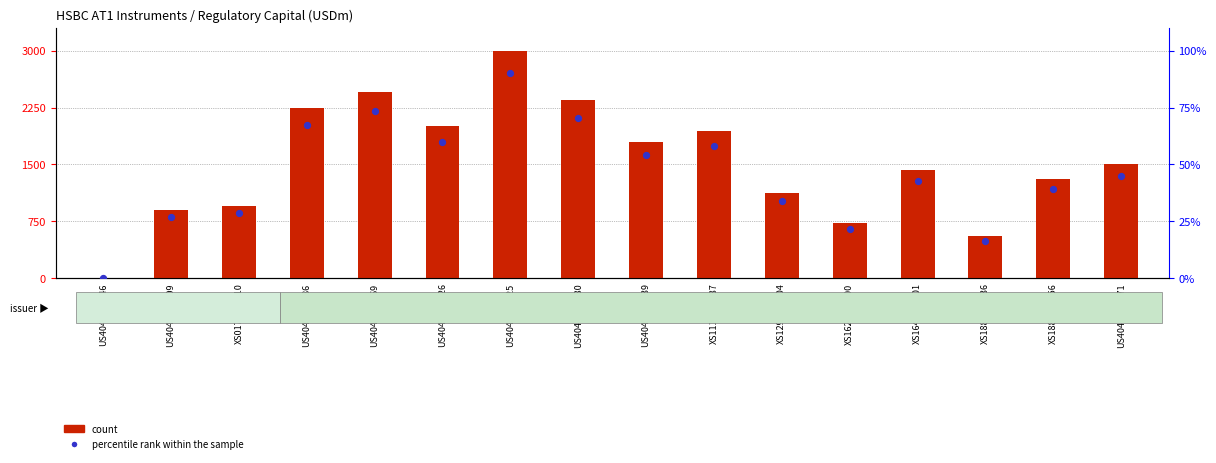

At which category is the sum across all series the highest?

US404280BL25